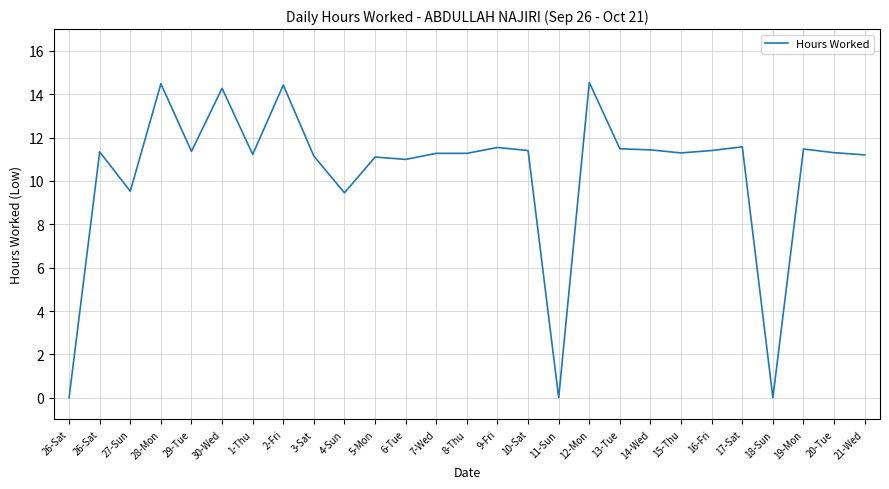

Reading right to left, what are all the values shown in this chart?

11.2	11.3	11.5	0.0	11.6	11.4	11.3	11.4	11.5	14.5	0.0	11.4	11.5	11.3	11.3	11.0	11.1	9.4	11.1	14.4	11.2	14.3	11.4	14.5	9.5	11.3	0.0